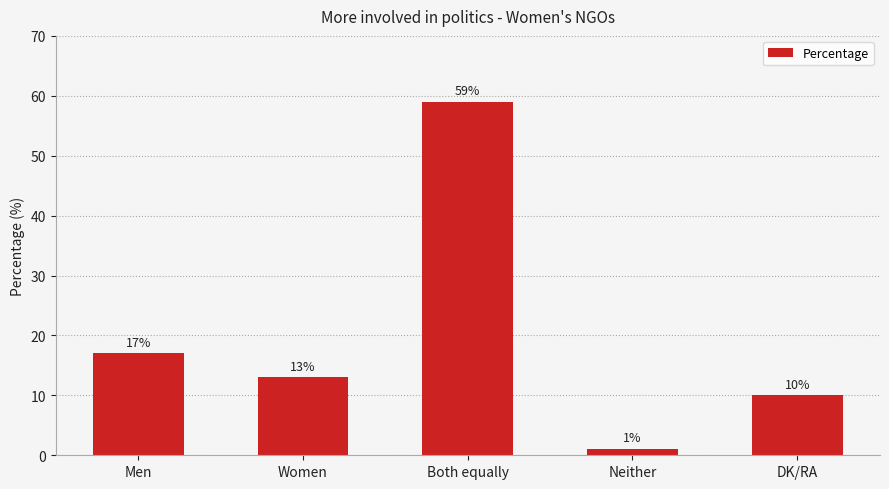

What is the label of the 5th bar from the right?

Men